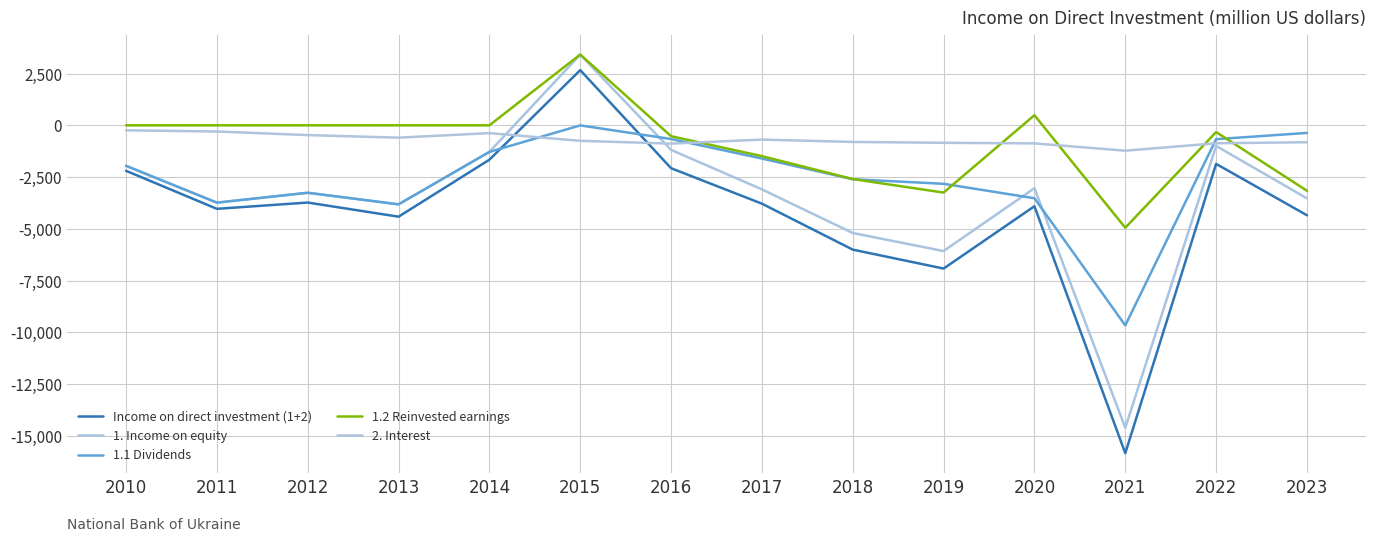

Which series has the largest total across all categories?

2. Interest